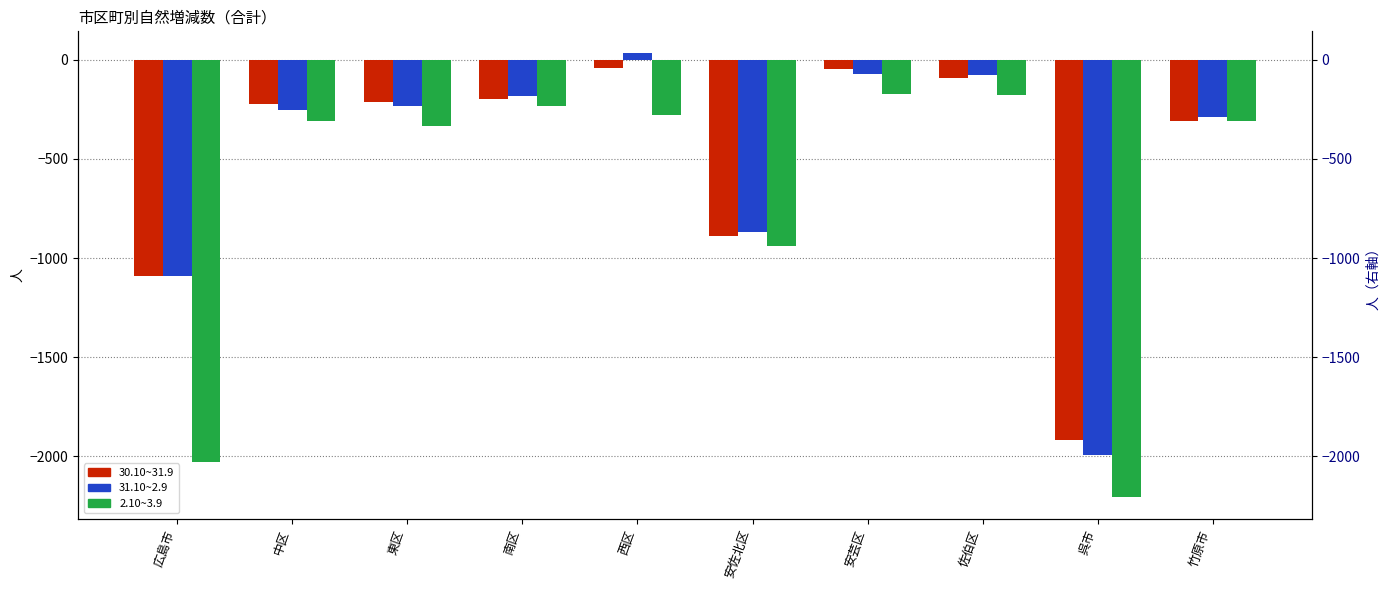

At which category does the chart reach its minimum across all series?

呉市